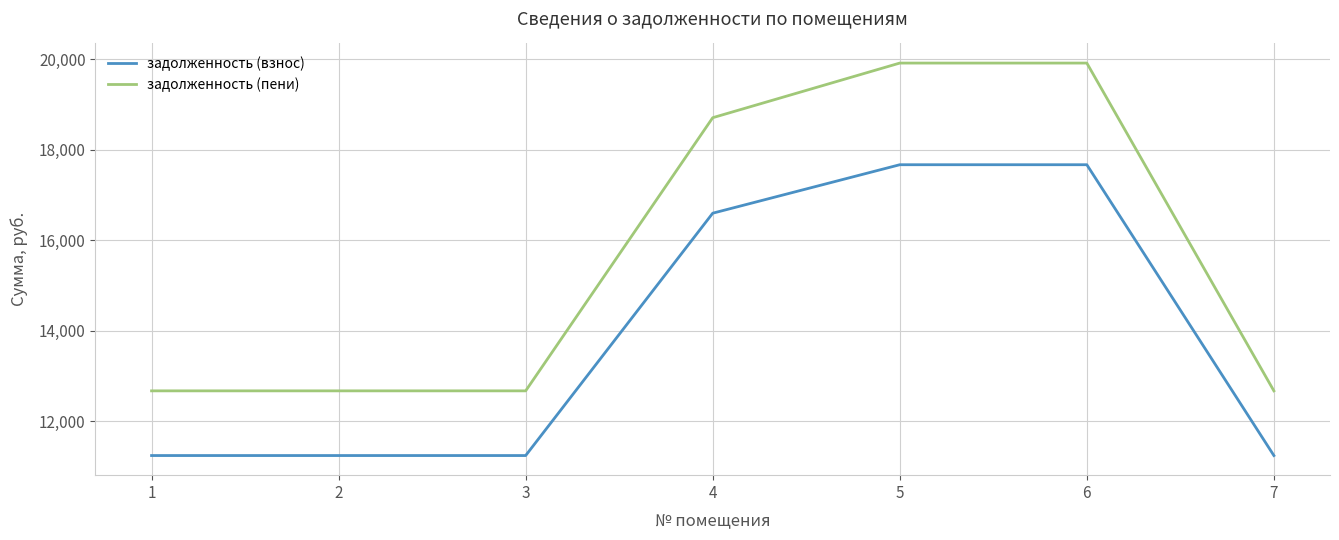

What is the smallest value displayed?

11240.9